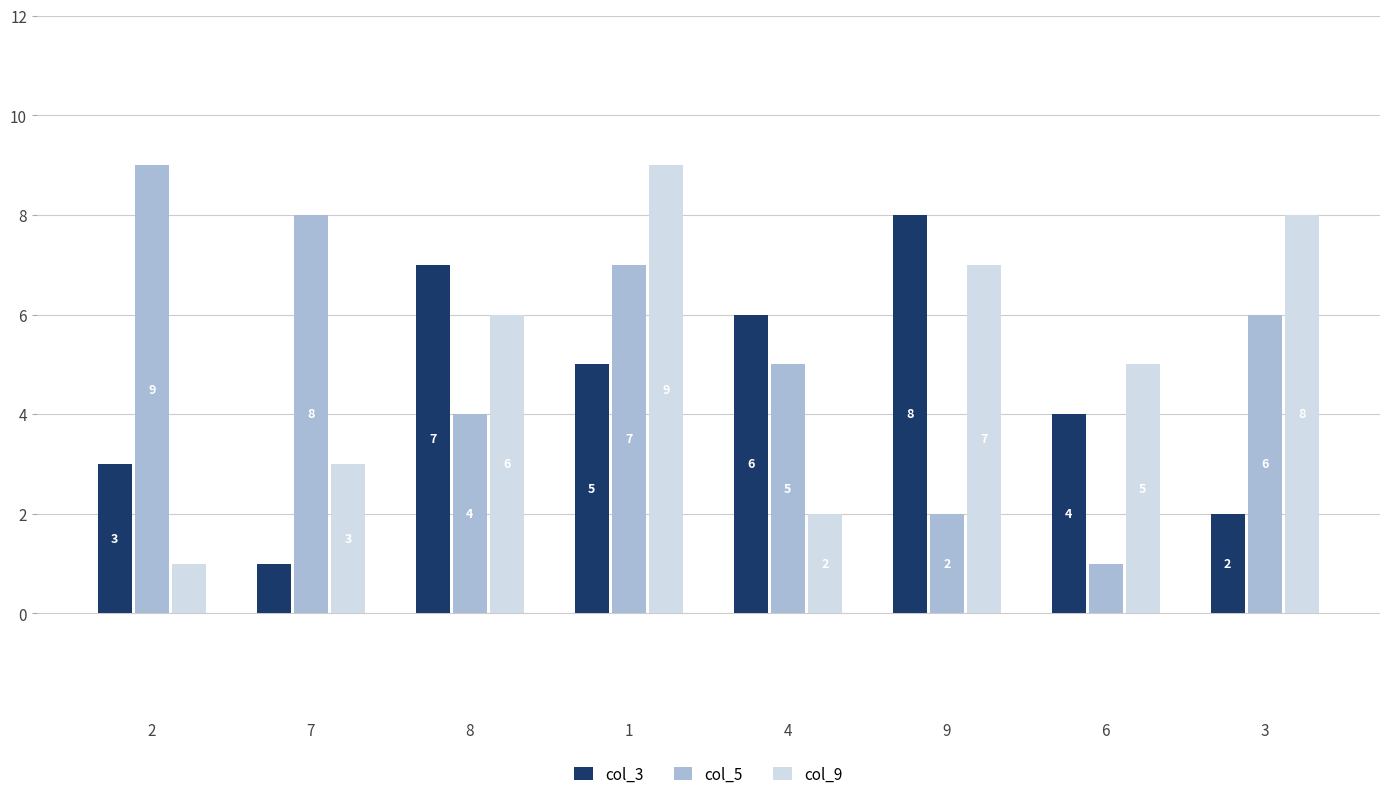

Rank the series at 7 from lowest to highest value.

col_3, col_9, col_5